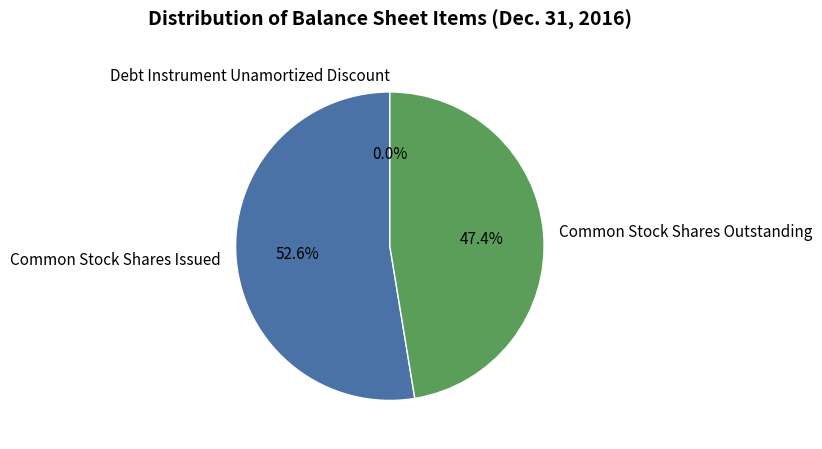

Which slice is the largest?

Common Stock Shares Issued